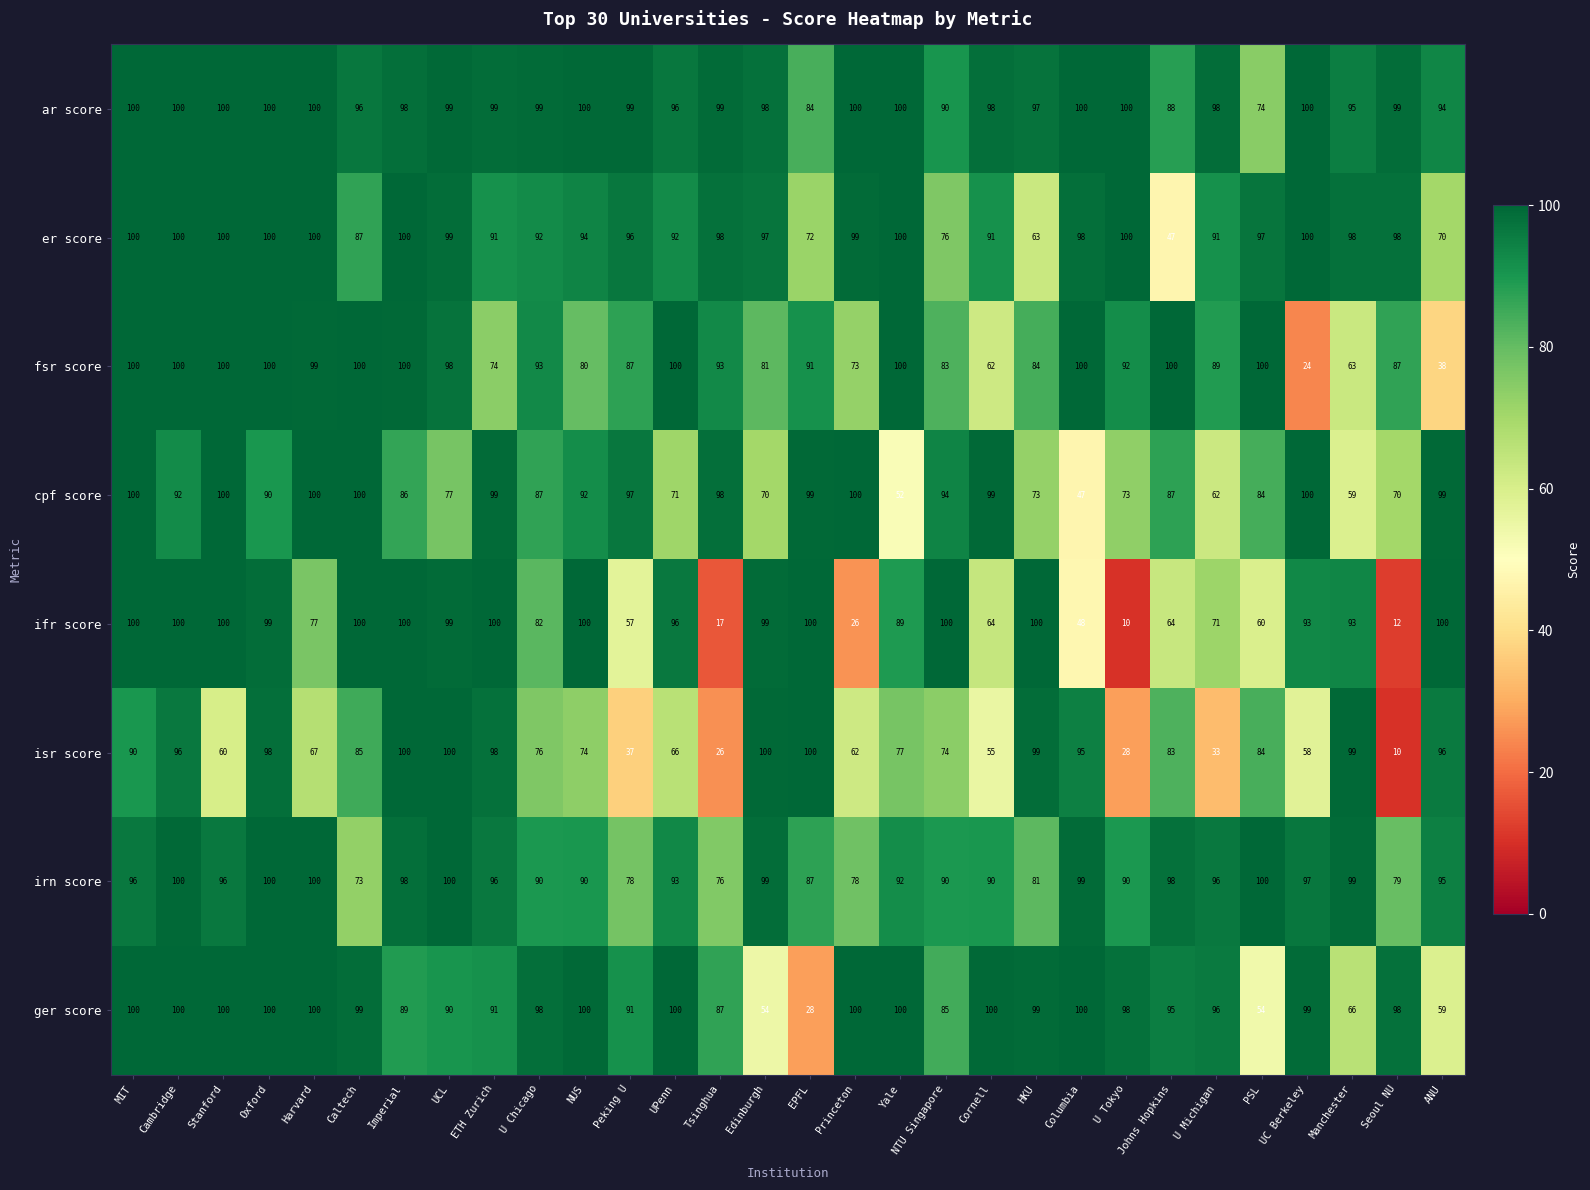

Is it true that ar score equals 140 at Harvard?

False